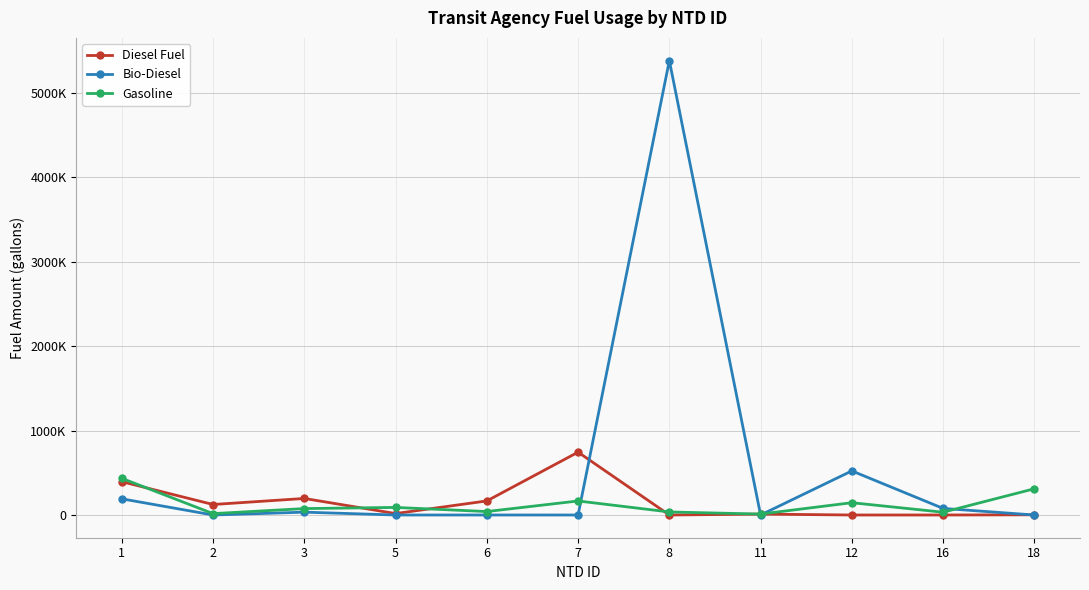

At how many categories does at least one series exceed 3660132?

1